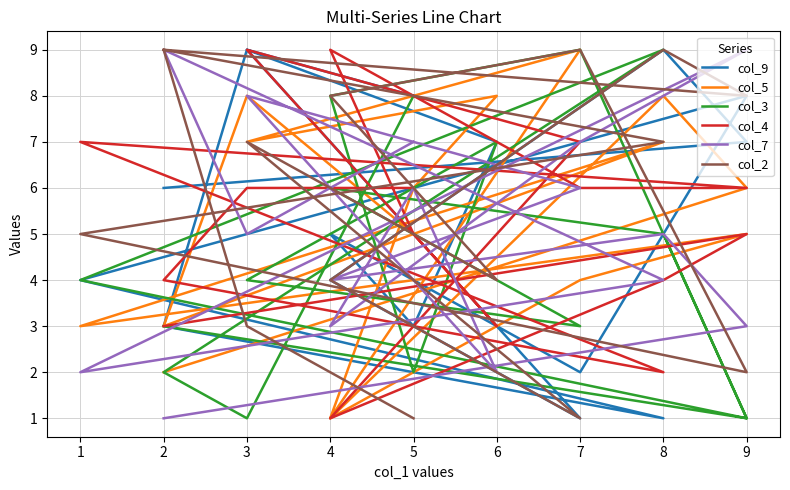

True or false: col_5 and col_2 intersect in this chart.

True